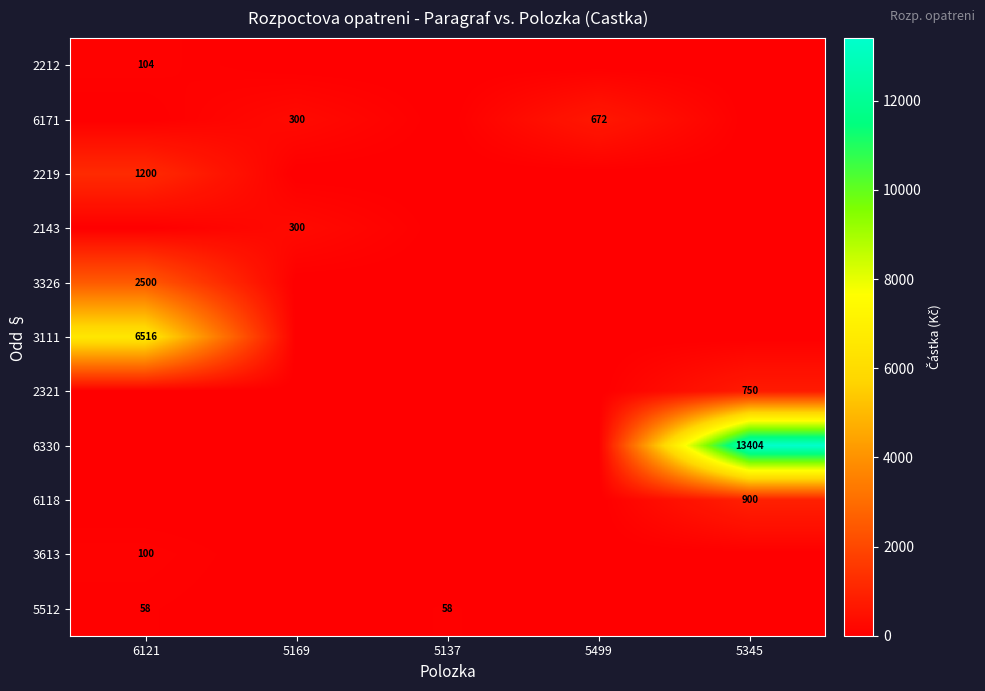

What is the maximum value for 2321?

750